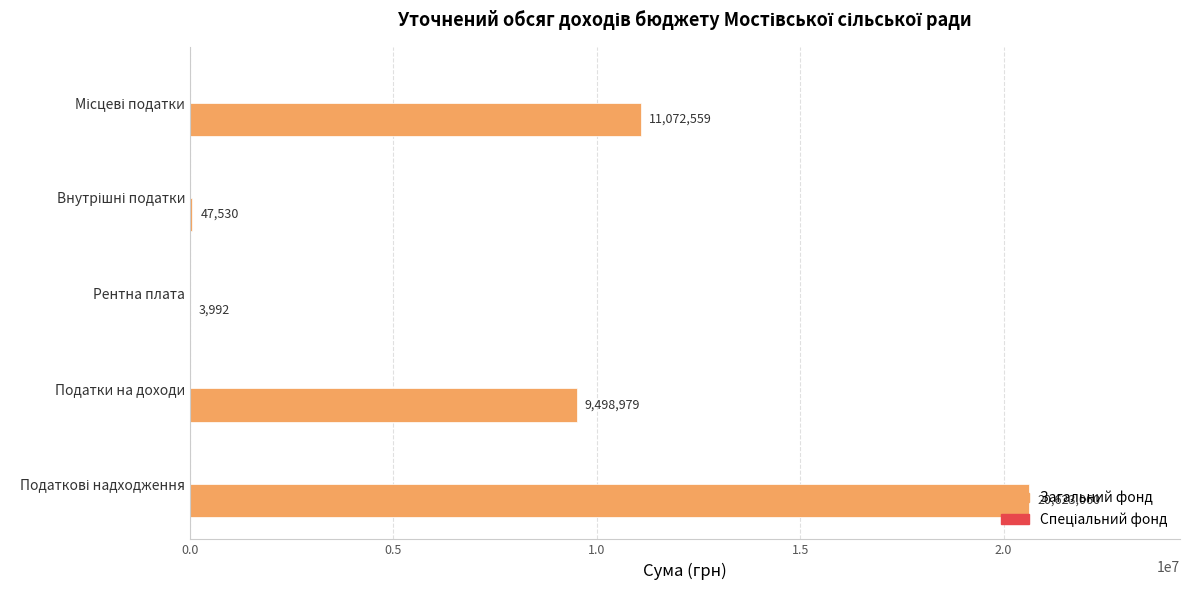

What is the greatest value displayed?

20623060